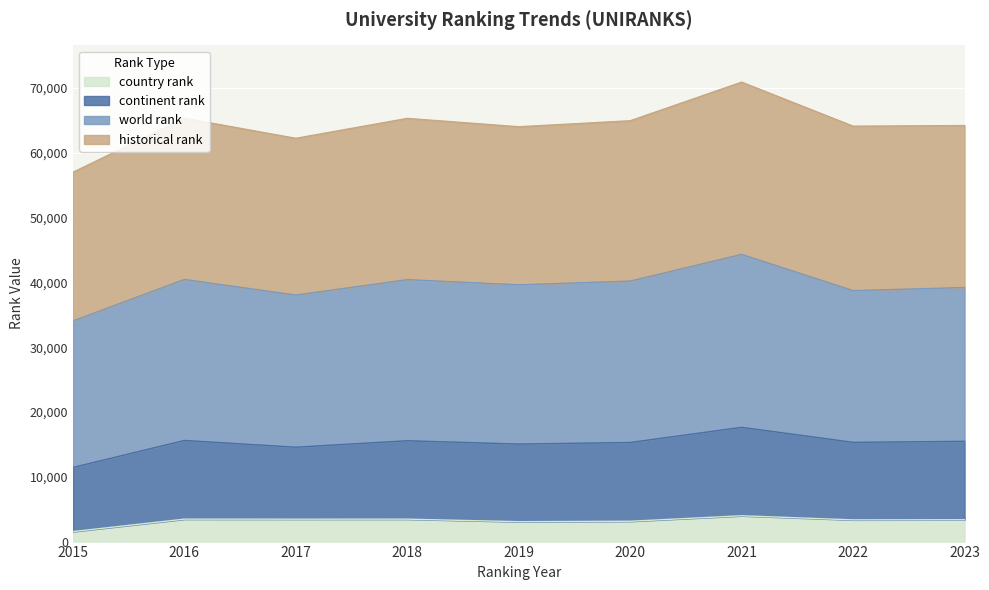

Where is continent rank nearest to the value 63936?

2019